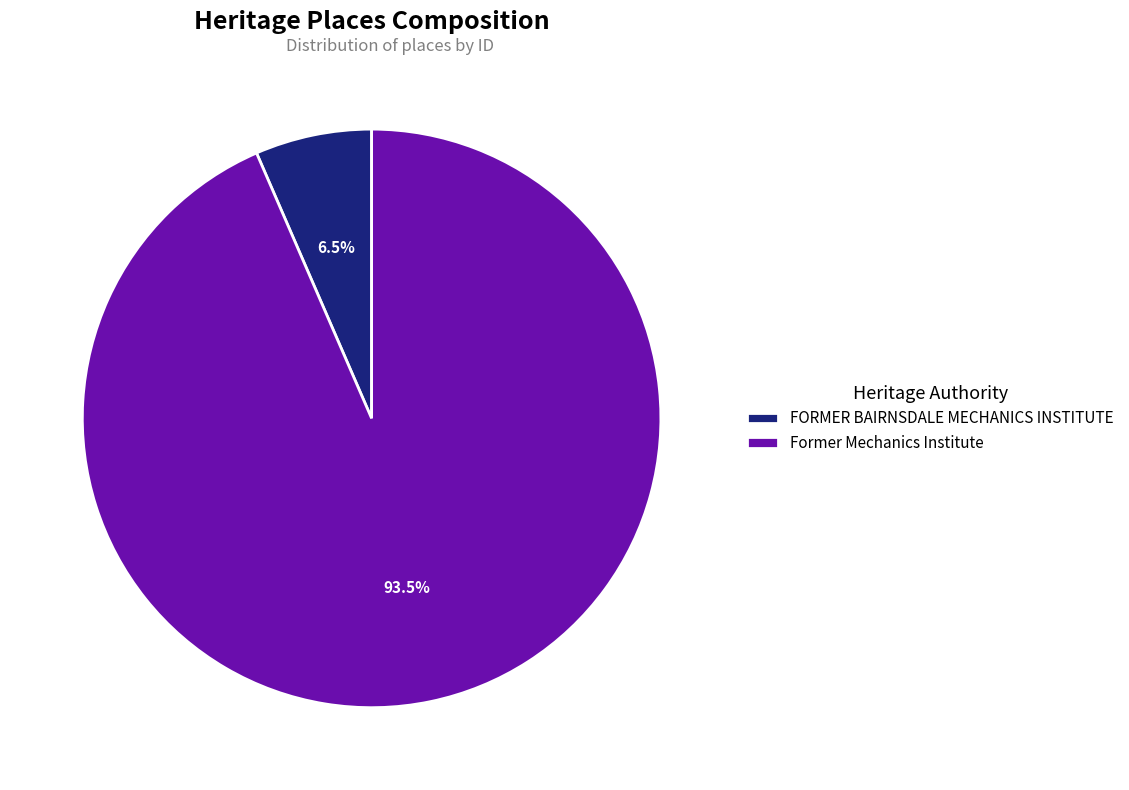

Do FORMER BAIRNSDALE MECHANICS INSTITUTE and Former Mechanics Institute together represent more than half of the pie?

Yes